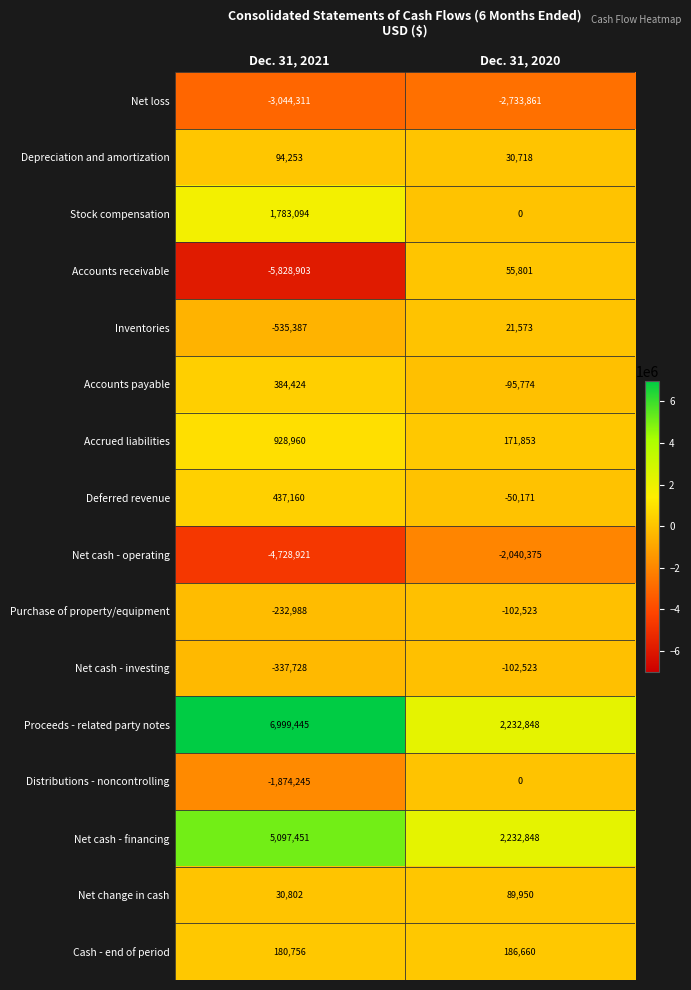

What is the difference between the Depreciation and amortization values at Dec. 31, 2020 and Dec. 31, 2021?

63535